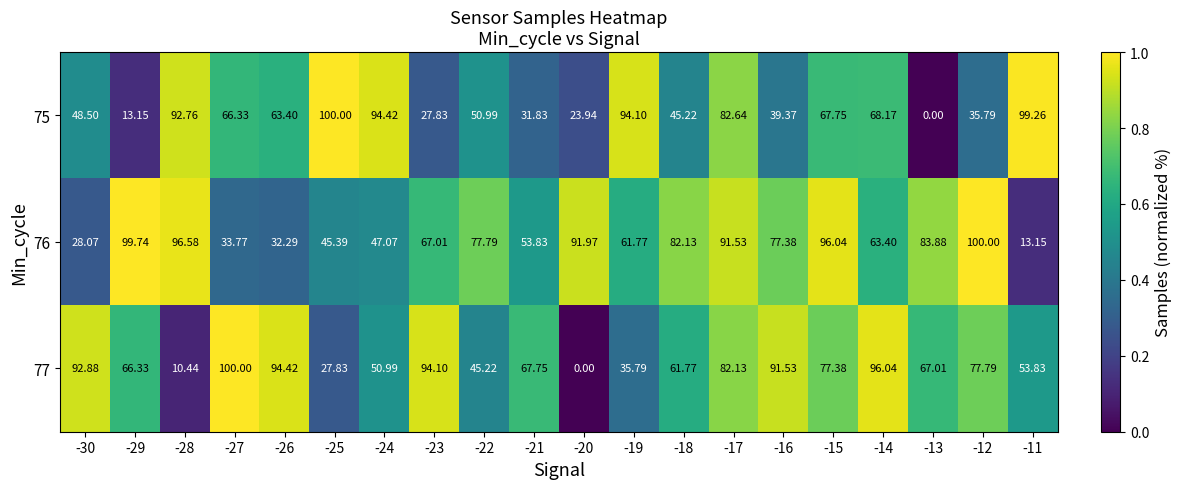

Is the value of 77 at -12 greater than the value of 75 at -13?

Yes